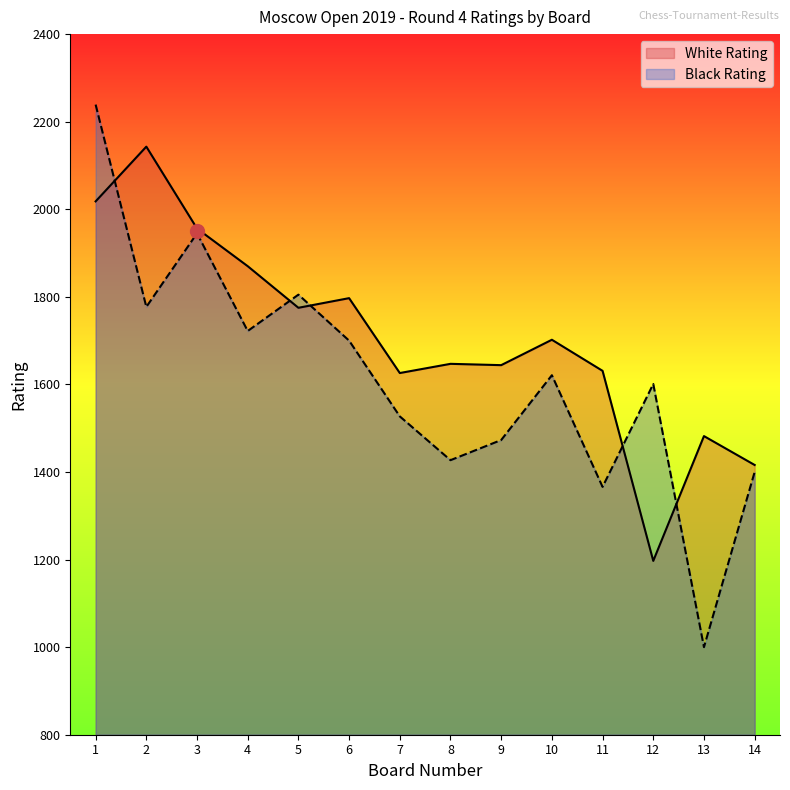

How many distinct data groups are displayed?

2